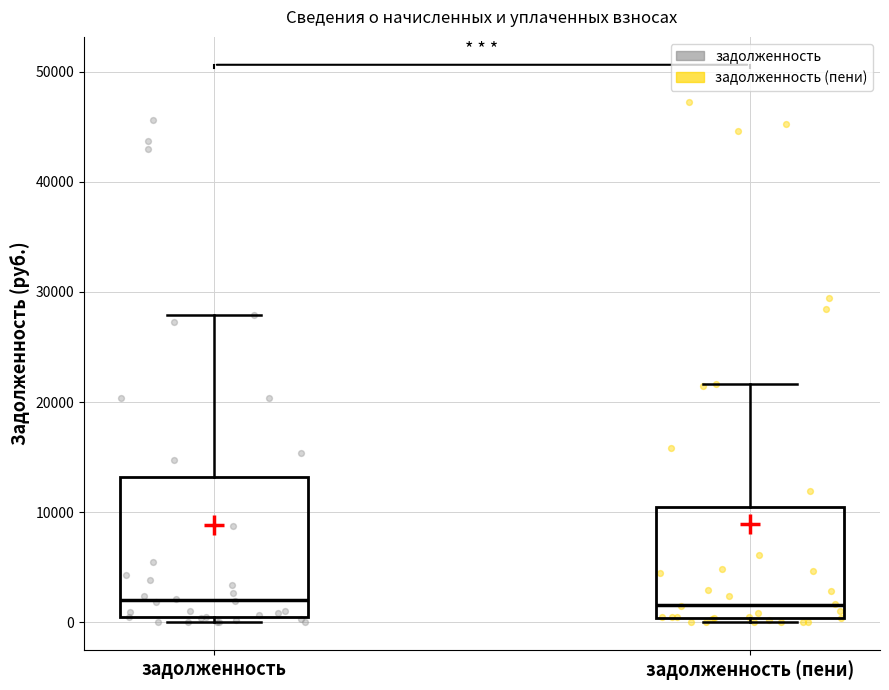

Where does the upper whisker of the box for задолженность (пени) end on the y-axis? The values are not printed on the chart, so give them approximately, as read against the axis.

22000